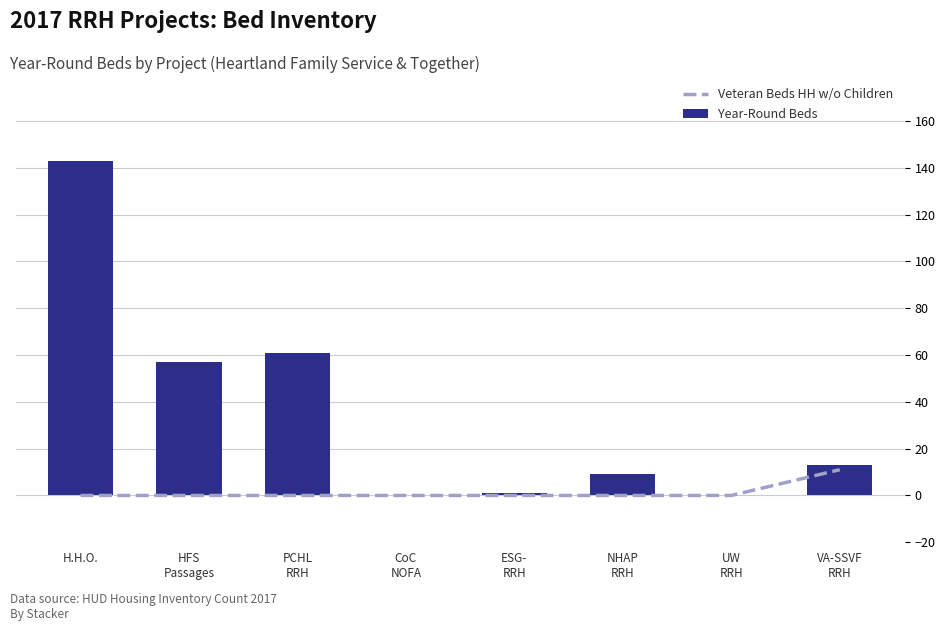

The Year-Round Beds series shows 143 at H.H.O.. True or false?

True